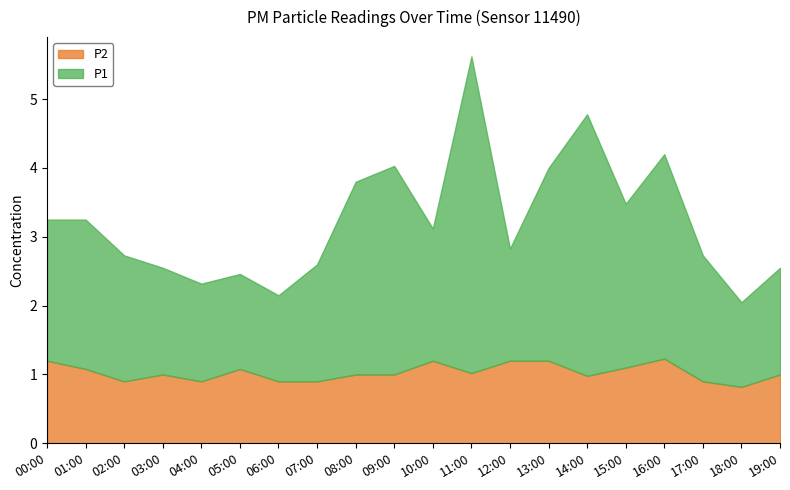

In P1, how many points are higher than both neighbors (excluding endpoints)?

5